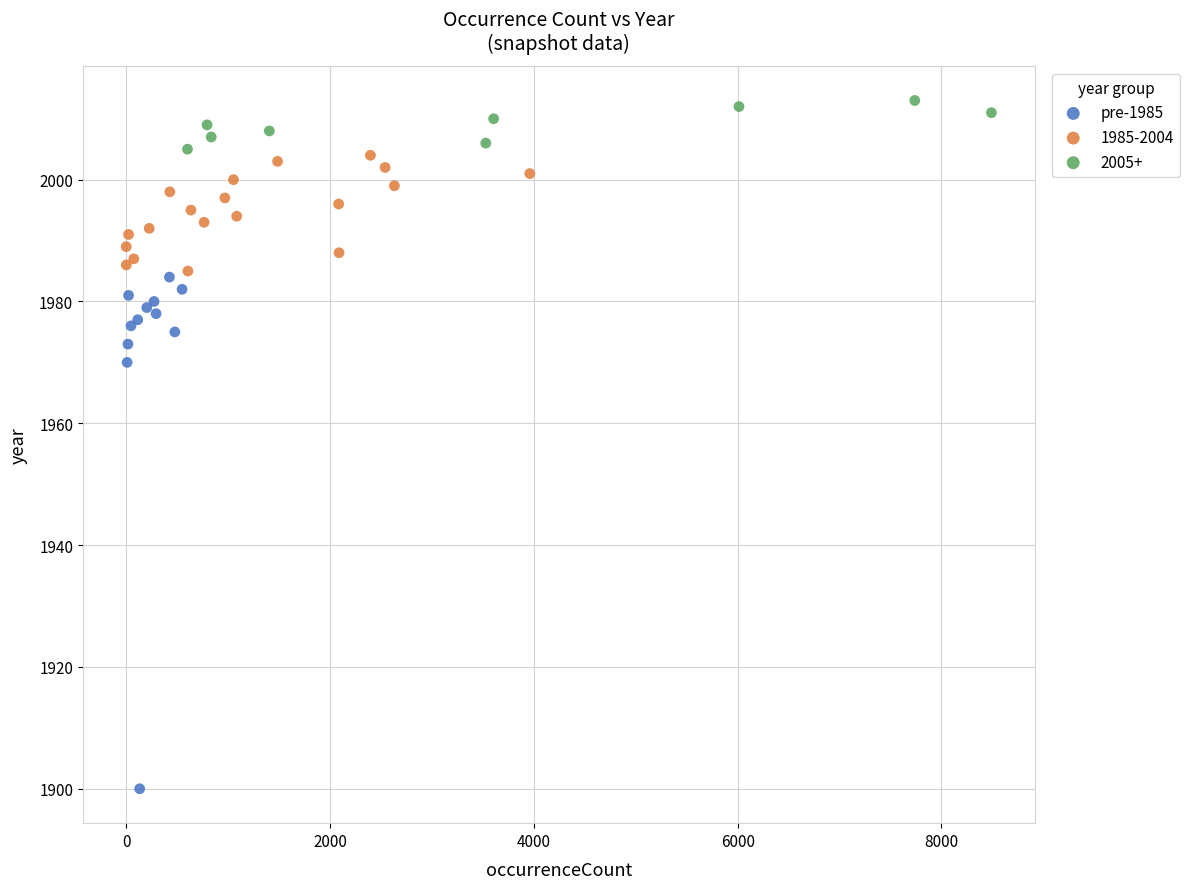

Which series reaches the maximum Y coordinate?

2005+